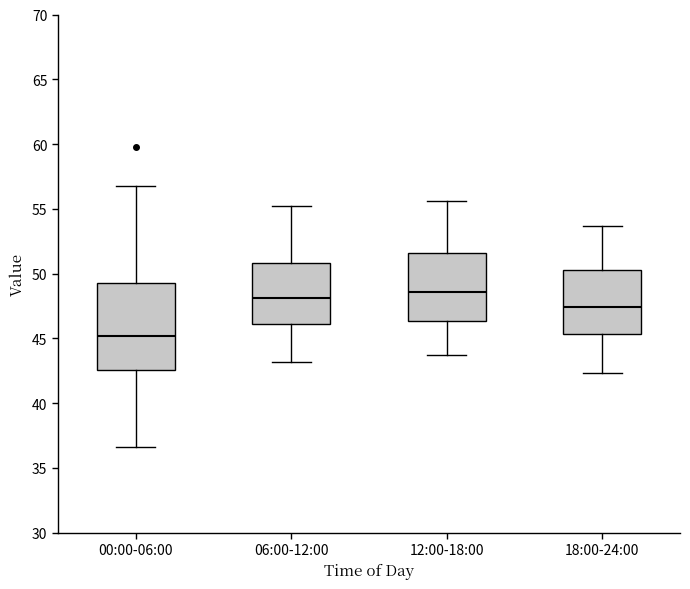

Reading left to right, transcribe this box plot: for each box, give where its median line is, the range the box spans, and where its two whiskers end, as read against the y-axis. The values are not printed on the chart, so give them approximately, as read against the axis.

00:00-06:00: median 45.0, box 42.5 to 49.5, whiskers 36.5 to 56.5
06:00-12:00: median 48.0, box 46.0 to 51.0, whiskers 43.0 to 55.0
12:00-18:00: median 48.5, box 46.5 to 51.5, whiskers 43.5 to 55.5
18:00-24:00: median 47.5, box 45.5 to 50.5, whiskers 42.5 to 53.5